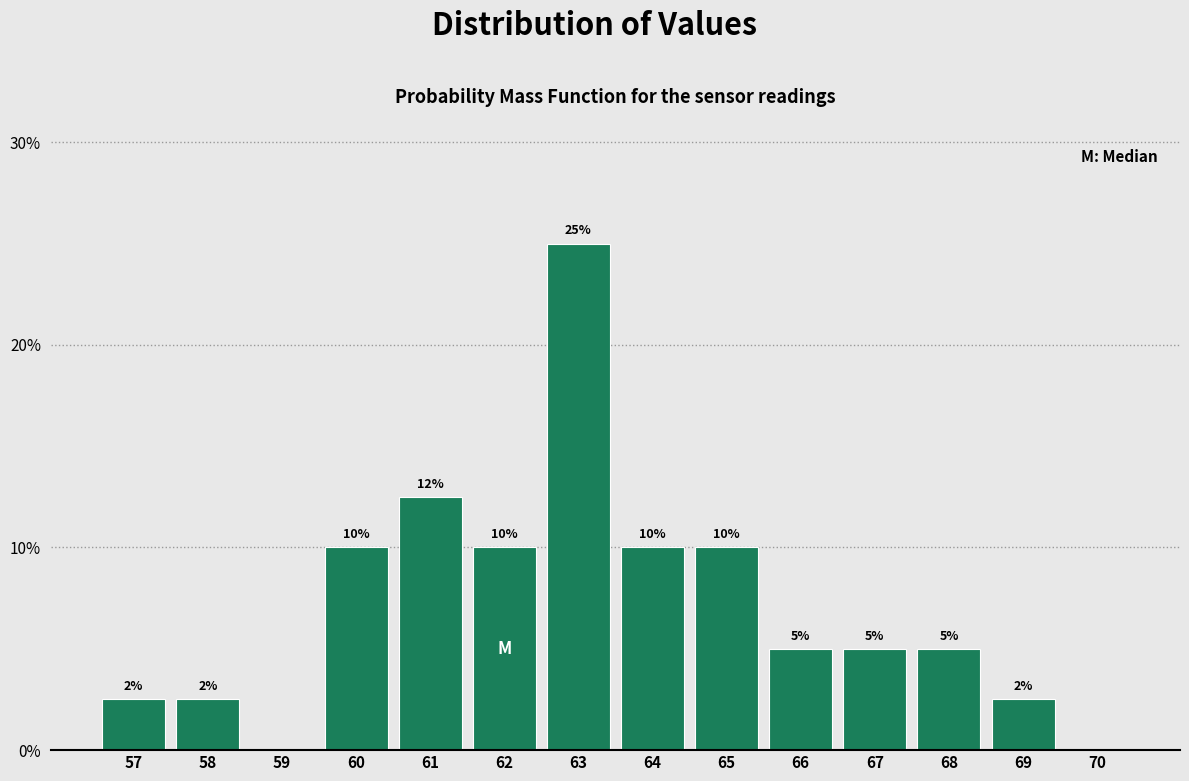

At which label does the data first exceed 5?

60